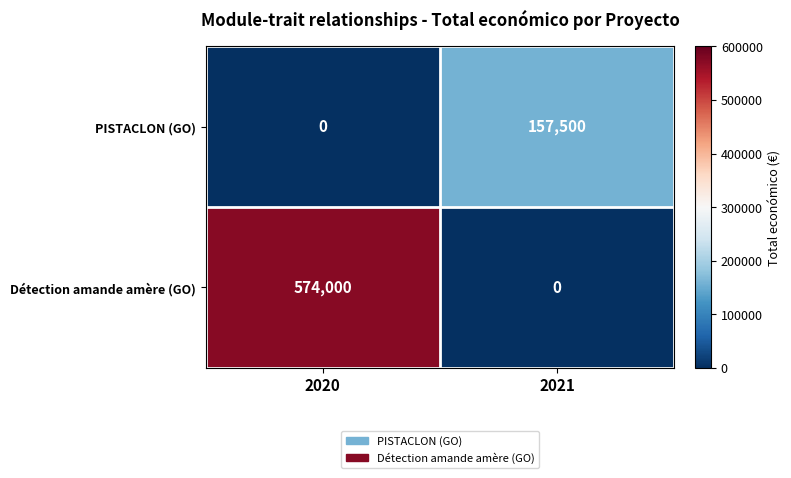

List the series in order of their overall mean, lowest first.

PISTACLON (GO), Détection amande amère (GO)